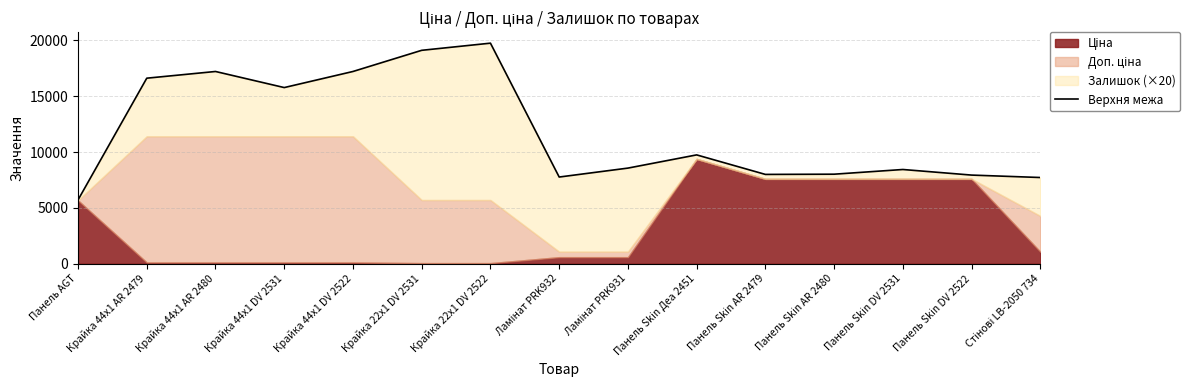

At which label is the value closest to 12729?

Панель Skin Деа 2451